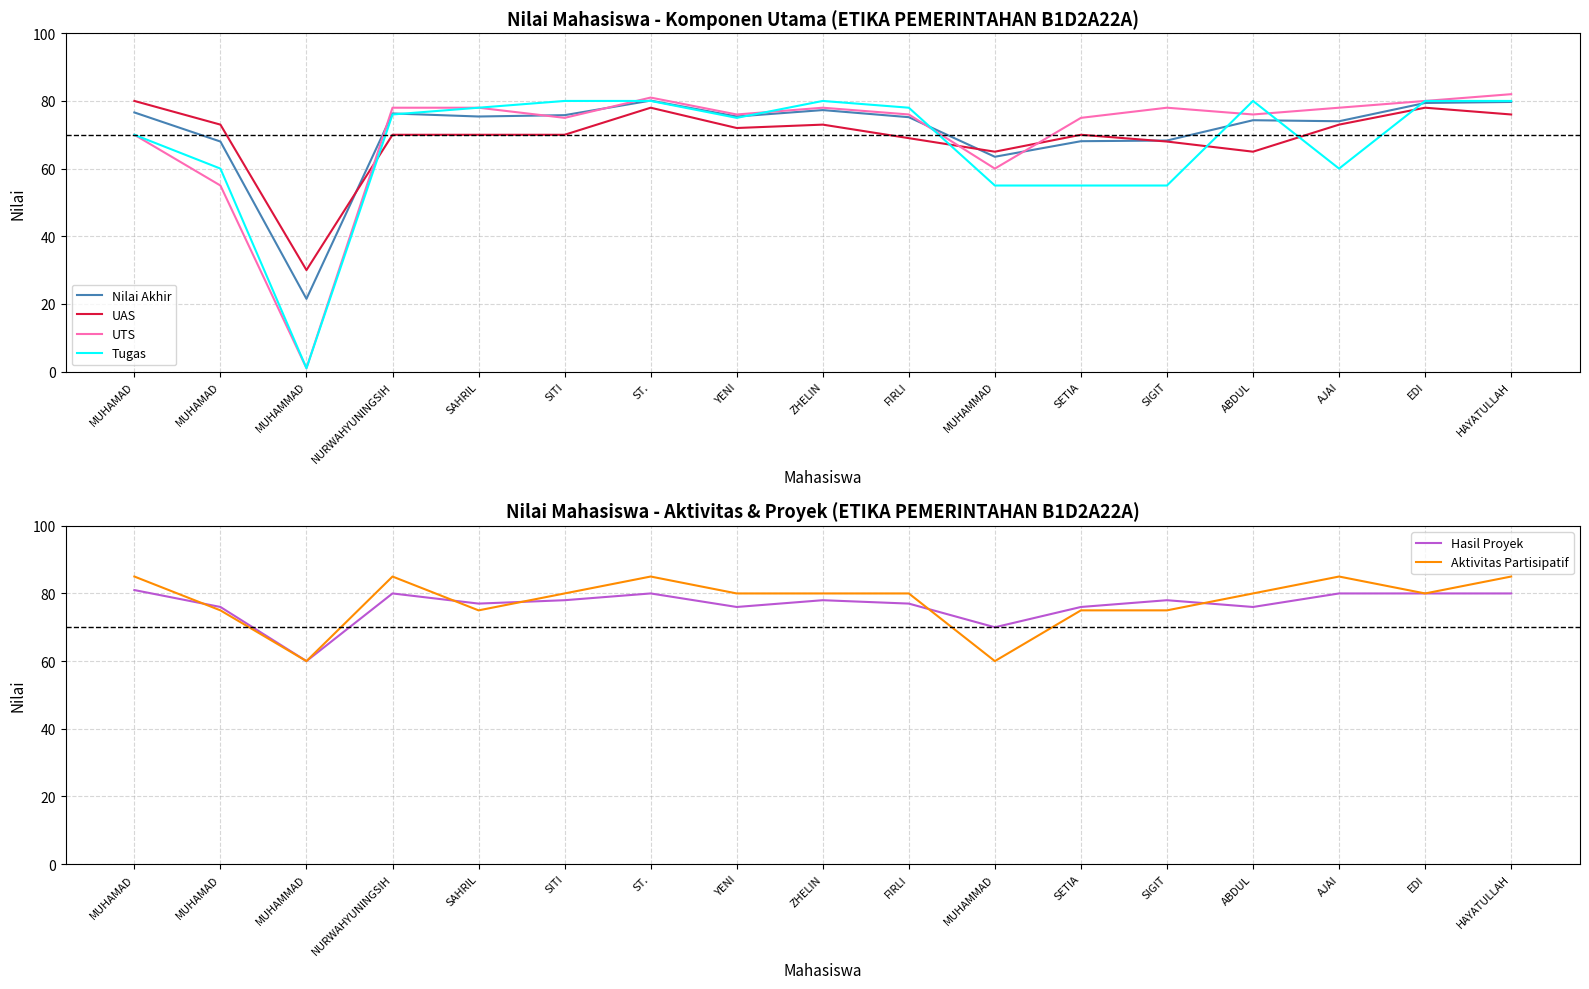

Reading right to left, transcribe all the data shown in this chart.

Nilai Akhir: HAYATULLAH=79.7	EDI=79.4	AJAI=74.0	ABDUL=74.3	SIGIT=68.3	SETIA=68.1	MUHAMMAD=63.5	FIRLI=75.2	ZHELIN=77.3	YENI=75.4	ST.=80.1	SITI=75.8	SAHRIL=75.4	NURWAHYUNINGSIH=76.3	MUHAMMAD=21.5	MUHAMAD=68.0	MUHAMAD=76.6
UAS: HAYATULLAH=76.0	EDI=78.0	AJAI=73.0	ABDUL=65.0	SIGIT=68.0	SETIA=70.0	MUHAMMAD=65.0	FIRLI=69.0	ZHELIN=73.0	YENI=72.0	ST.=78.0	SITI=70.0	SAHRIL=70.0	NURWAHYUNINGSIH=70.0	MUHAMMAD=30.0	MUHAMAD=73.0	MUHAMAD=80.0
UTS: HAYATULLAH=82.0	EDI=80.0	AJAI=78.0	ABDUL=76.0	SIGIT=78.0	SETIA=75.0	MUHAMMAD=60.0	FIRLI=76.0	ZHELIN=78.0	YENI=76.0	ST.=81.0	SITI=75.0	SAHRIL=78.0	NURWAHYUNINGSIH=78.0	MUHAMMAD=1.0	MUHAMAD=55.0	MUHAMAD=70.0
Tugas: HAYATULLAH=80.0	EDI=80.0	AJAI=60.0	ABDUL=80.0	SIGIT=55.0	SETIA=55.0	MUHAMMAD=55.0	FIRLI=78.0	ZHELIN=80.0	YENI=75.0	ST.=80.0	SITI=80.0	SAHRIL=78.0	NURWAHYUNINGSIH=76.0	MUHAMMAD=1.0	MUHAMAD=60.0	MUHAMAD=70.0
Hasil Proyek: HAYATULLAH=80.0	EDI=80.0	AJAI=80.0	ABDUL=76.0	SIGIT=78.0	SETIA=76.0	MUHAMMAD=70.0	FIRLI=77.0	ZHELIN=78.0	YENI=76.0	ST.=80.0	SITI=78.0	SAHRIL=77.0	NURWAHYUNINGSIH=80.0	MUHAMMAD=60.0	MUHAMAD=76.0	MUHAMAD=81.0
Aktivitas Partisipatif: HAYATULLAH=85.0	EDI=80.0	AJAI=85.0	ABDUL=80.0	SIGIT=75.0	SETIA=75.0	MUHAMMAD=60.0	FIRLI=80.0	ZHELIN=80.0	YENI=80.0	ST.=85.0	SITI=80.0	SAHRIL=75.0	NURWAHYUNINGSIH=85.0	MUHAMMAD=60.0	MUHAMAD=75.0	MUHAMAD=85.0